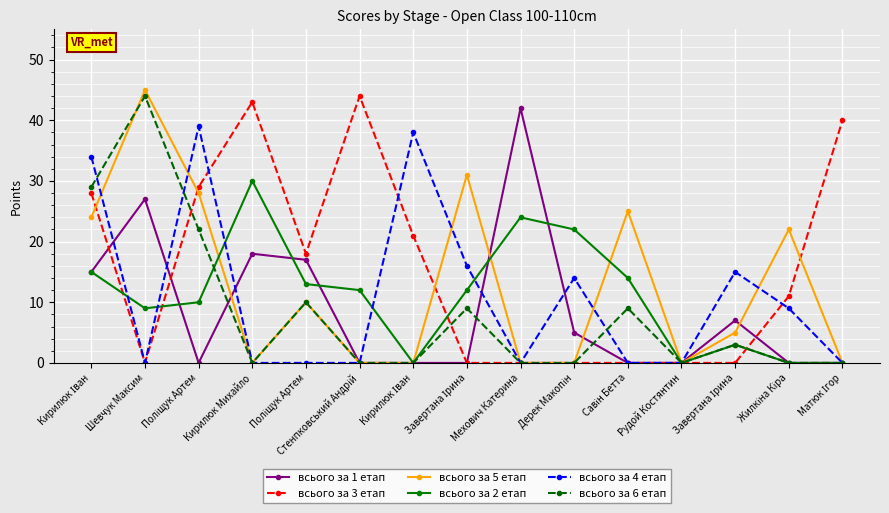

Between which two adjacent categories do всього за 1 етап and всього за 6 етап first intersect?

Поліщук Артем and Кирилюк Михайло